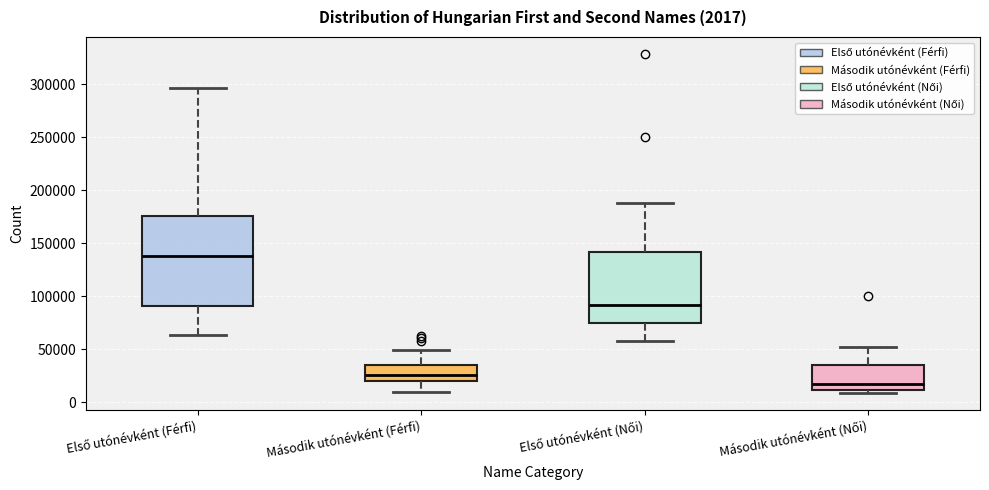

Comparing the boxes themselves (not the whiskers), which one is the tallest?

Első utónévként (Férfi)